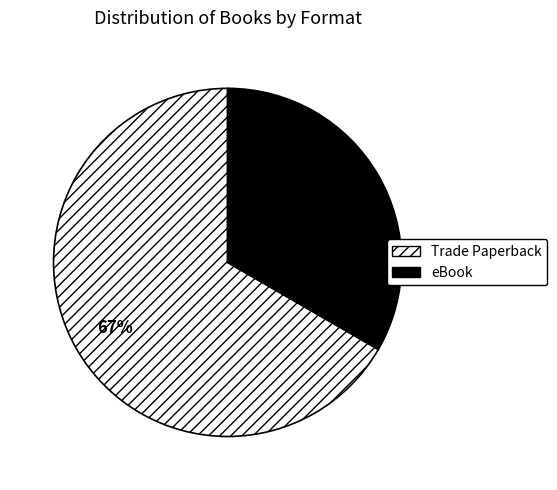

To the nearest percent, what is the combined percentage of Trade Paperback and eBook?

100%